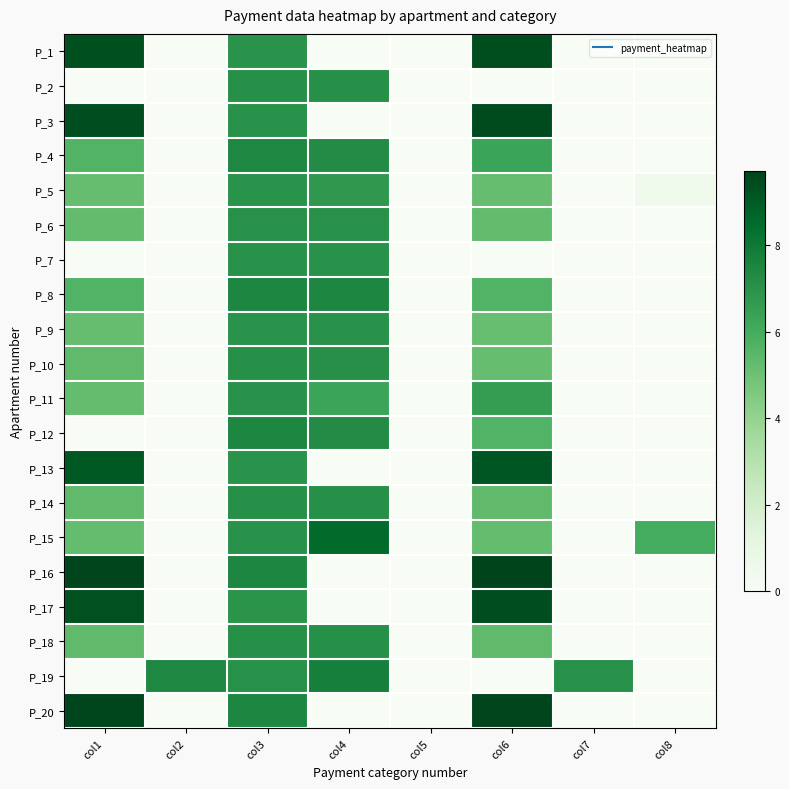

Between col4 and col3, which is larger?

col3